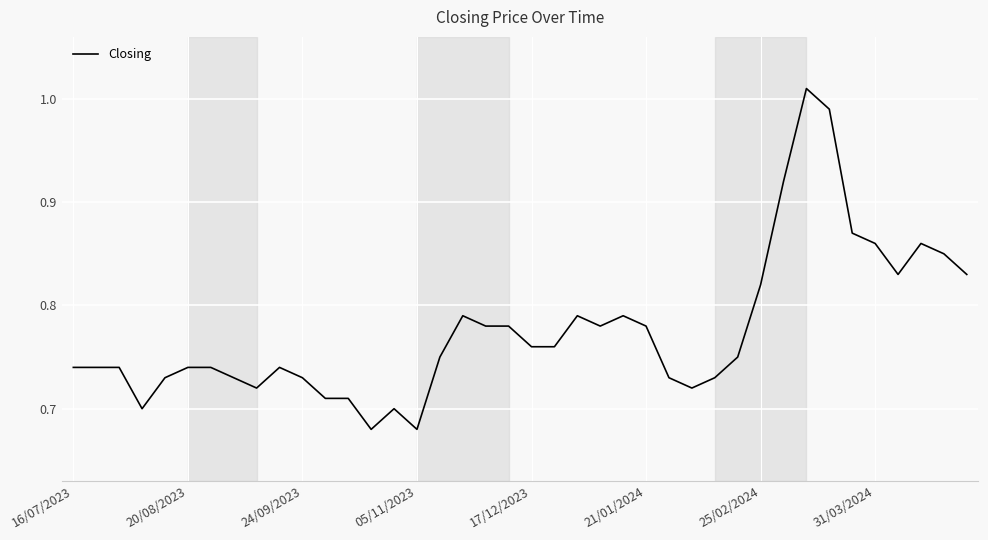

What is the difference between the maximum and minimum values?

0.3